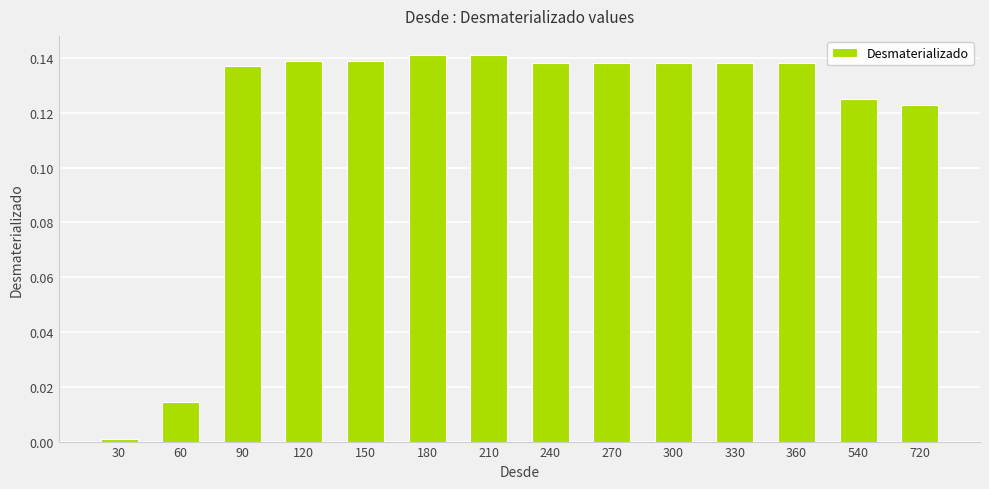

Which has a higher value, 720 or 180?

180